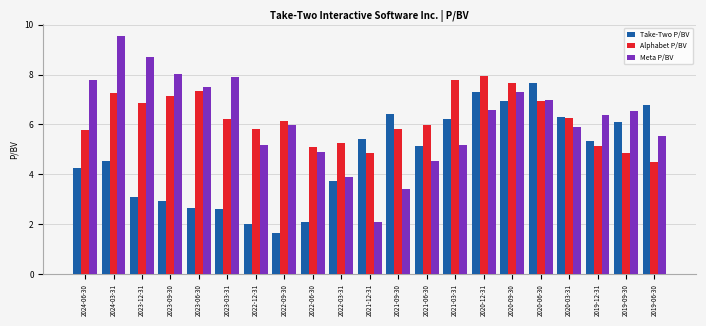

Which series has the largest range (max minus min)?

Meta P/BV